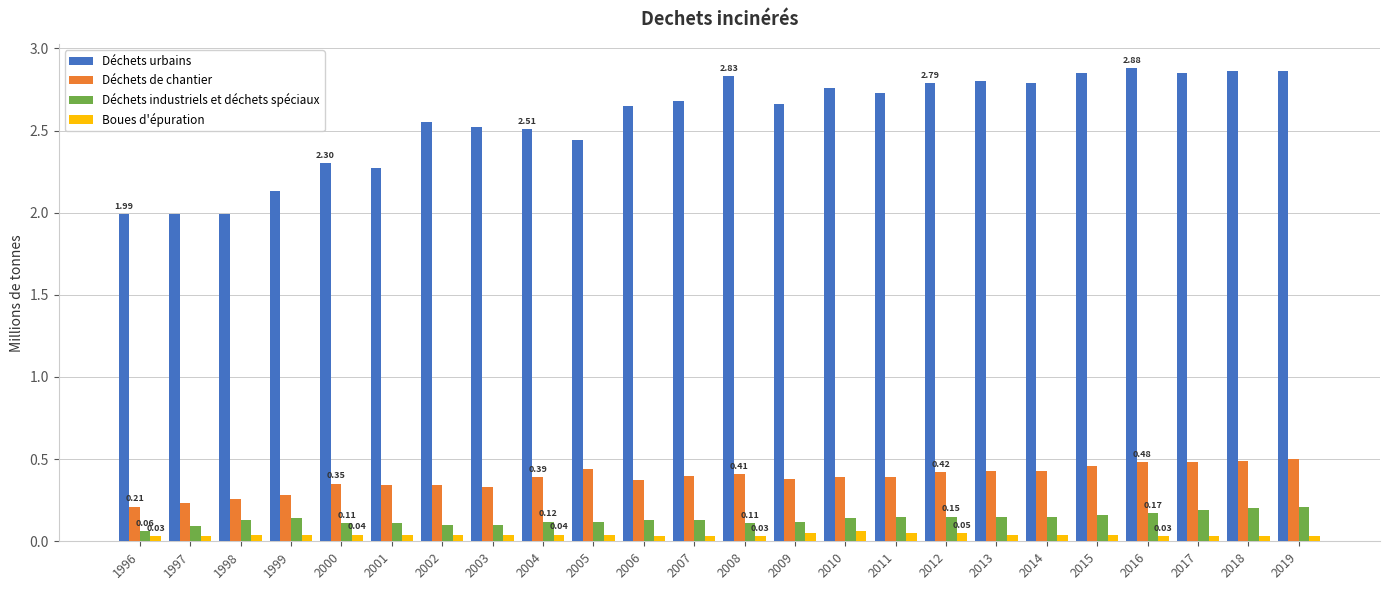

Is the value of Boues d'épuration at 2010 greater than the value of Déchets industriels et déchets spéciaux at 2017?

No